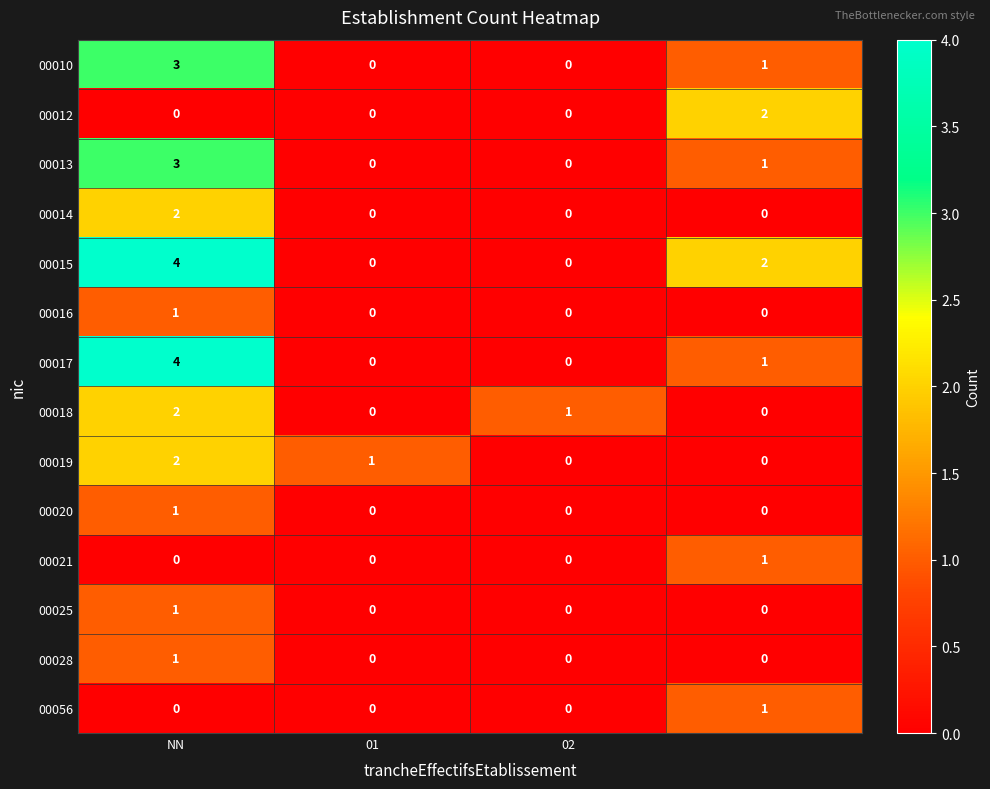

Which series has the largest total across all categories?

00015